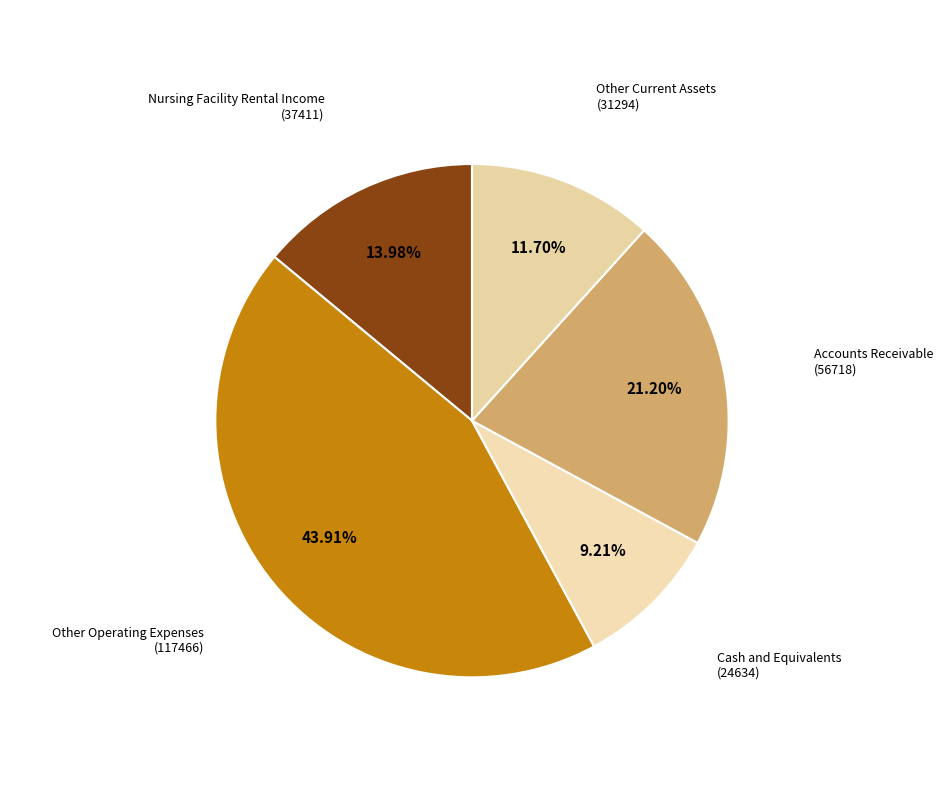

How many segments does this pie chart have?

5